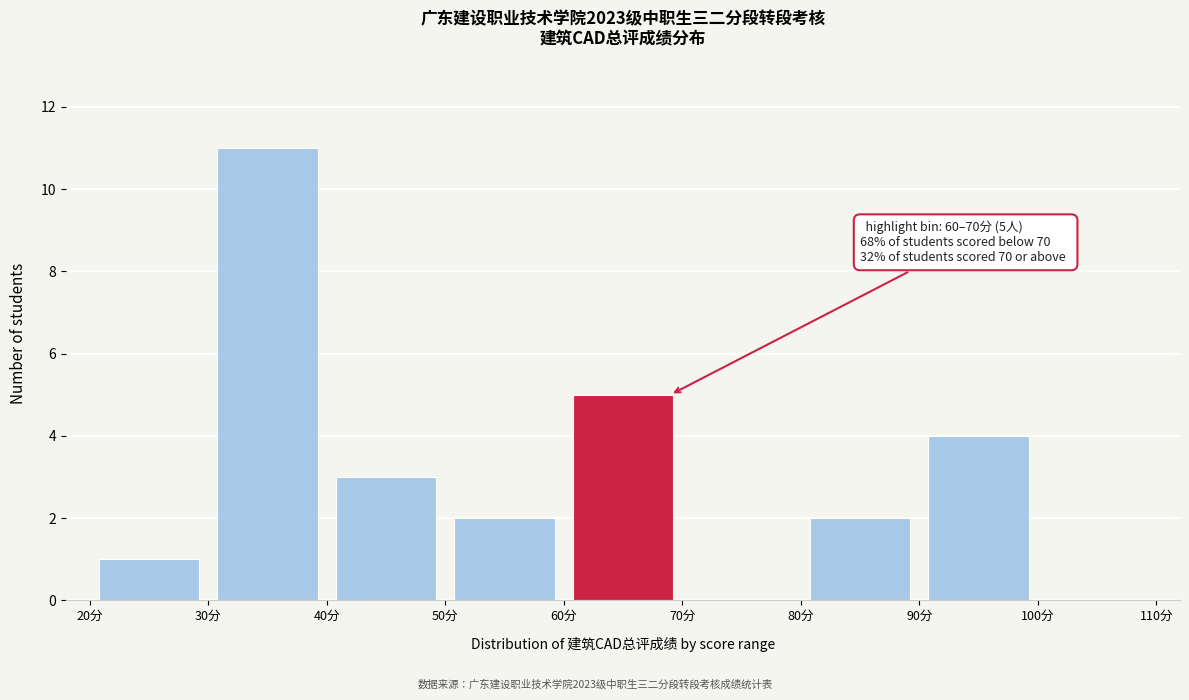

Over which range of the x-axis is the bar tallest?

30 to 40